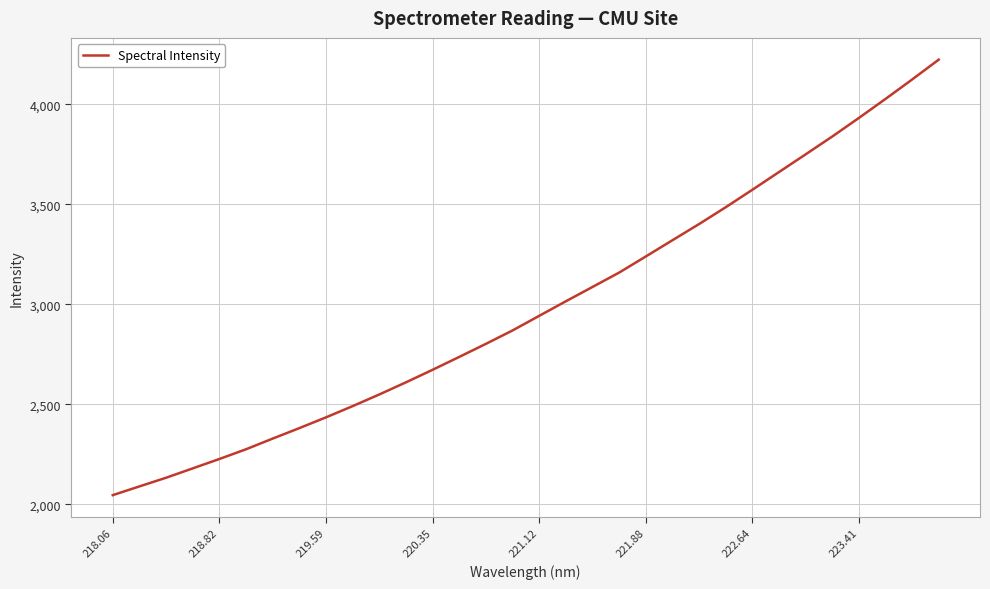

What is the average value?

2987.2